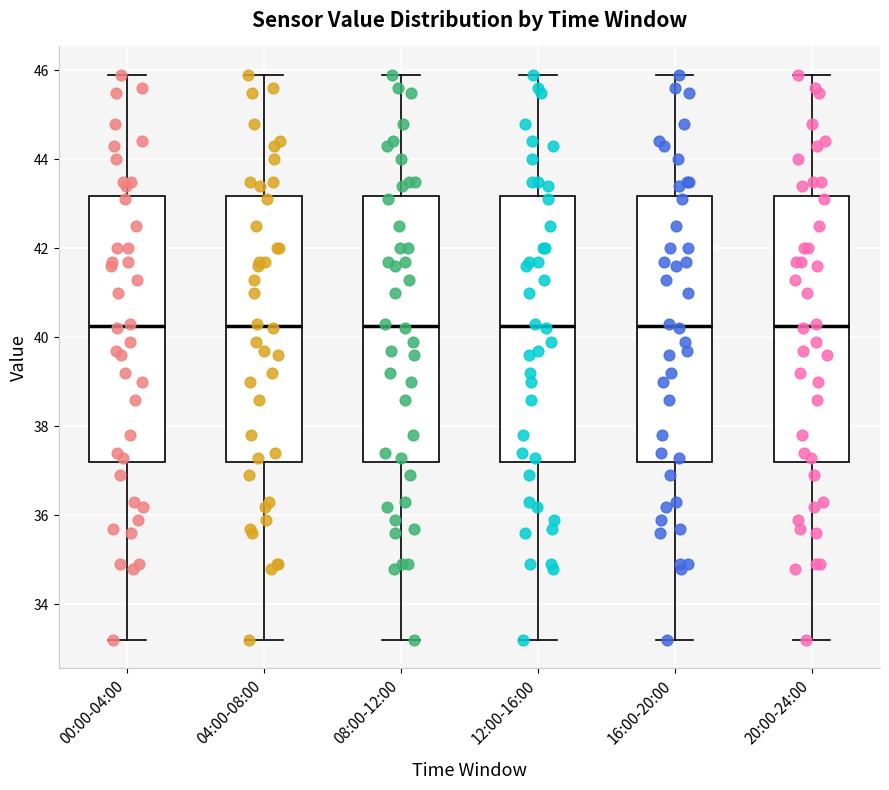

Reading left to right, read every box against the y-axis: the position of its median line, the range the box covers, and the ends of its whiskers. The values are not printed on the chart, so give them approximately, as read against the axis.

00:00-04:00: median 40.2, box 37.2 to 43.2, whiskers 33.2 to 46.0
04:00-08:00: median 40.2, box 37.2 to 43.2, whiskers 33.2 to 46.0
08:00-12:00: median 40.2, box 37.2 to 43.2, whiskers 33.2 to 46.0
12:00-16:00: median 40.2, box 37.2 to 43.2, whiskers 33.2 to 46.0
16:00-20:00: median 40.2, box 37.2 to 43.2, whiskers 33.2 to 46.0
20:00-24:00: median 40.2, box 37.2 to 43.2, whiskers 33.2 to 46.0